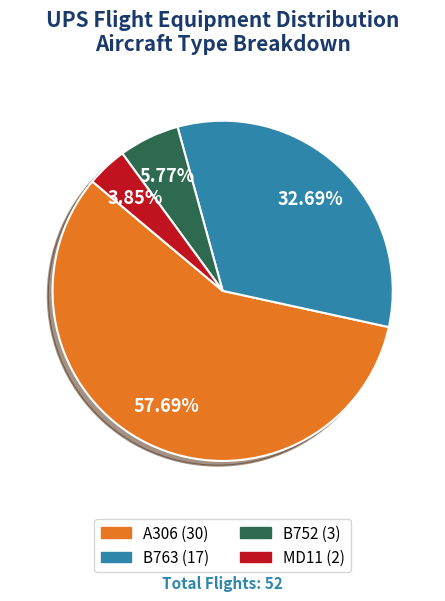

The A306 slice represents 66% of the pie. True or false?

False